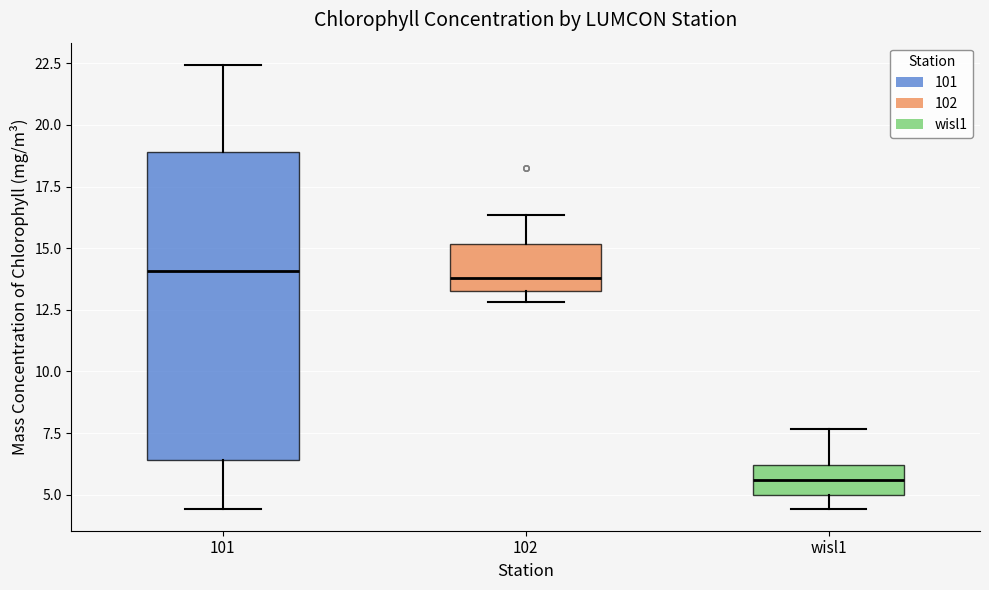

Comparing the boxes themselves (not the whiskers), which one is the tallest?

101